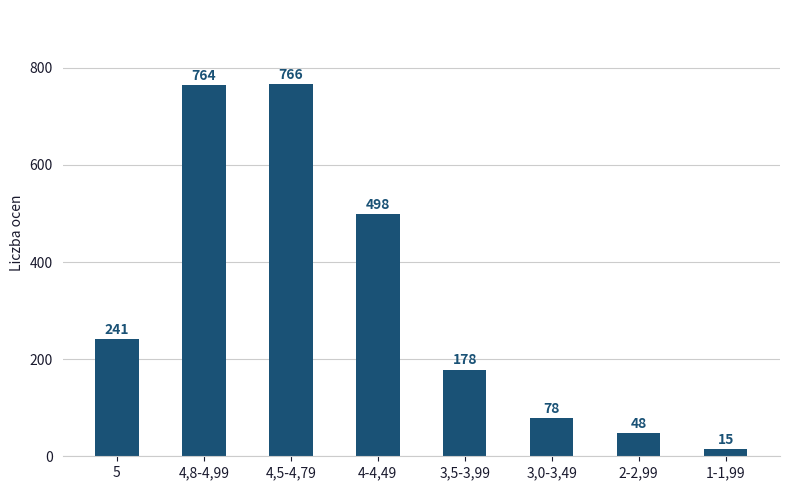

Reading right to left, what are all the values shown in this chart?

1-1,99=15	2-2,99=48	3,0-3,49=78	3,5-3,99=178	4-4,49=498	4,5-4,79=766	4,8-4,99=764	5=241